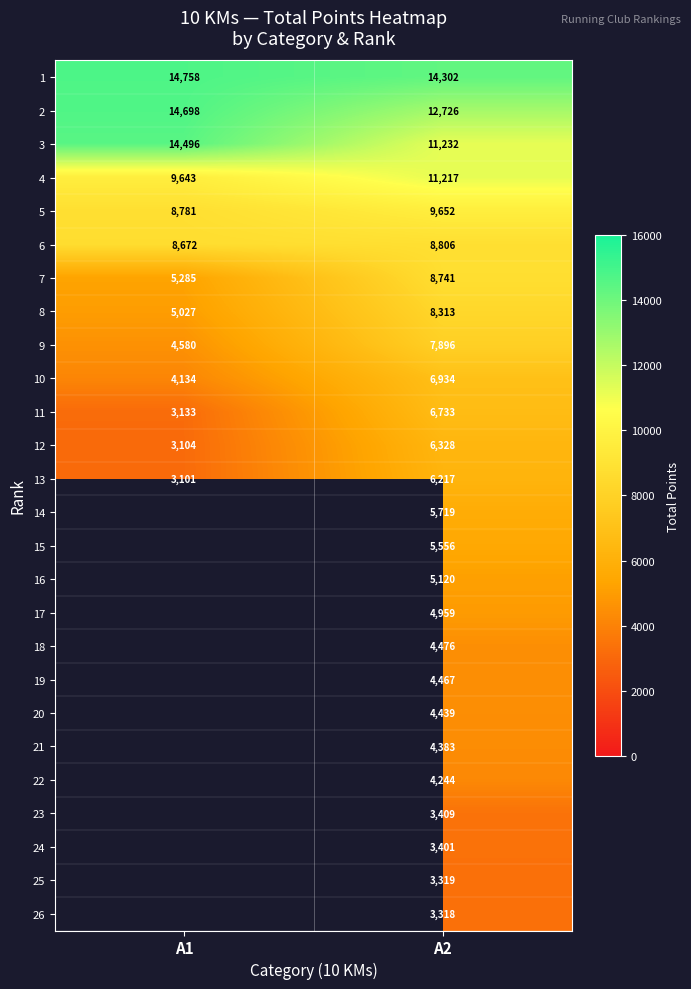

Rank the categories by 6 value from highest to lowest.

A2, A1